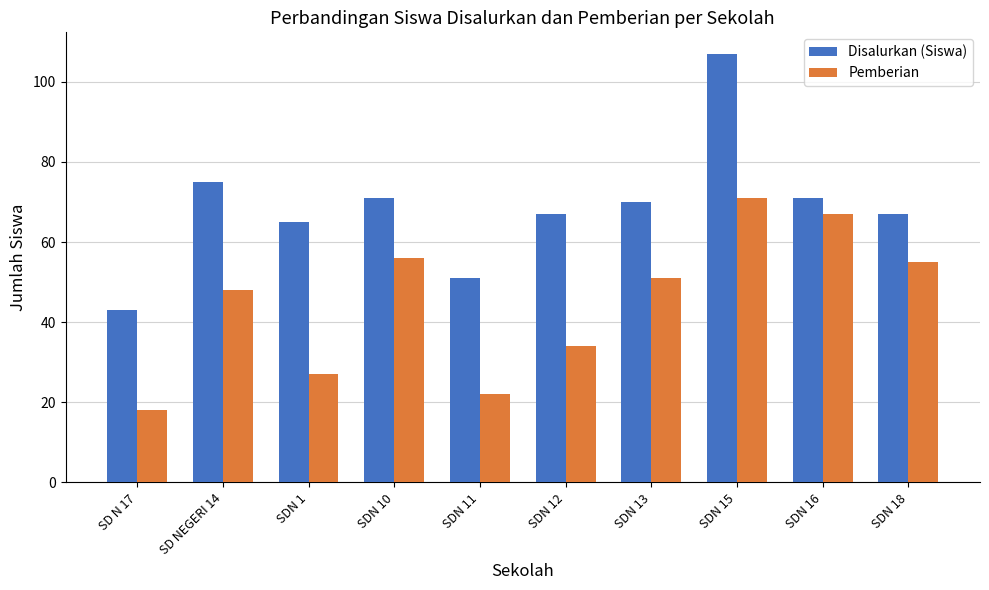

Which series has the largest total across all categories?

Disalurkan (Siswa)